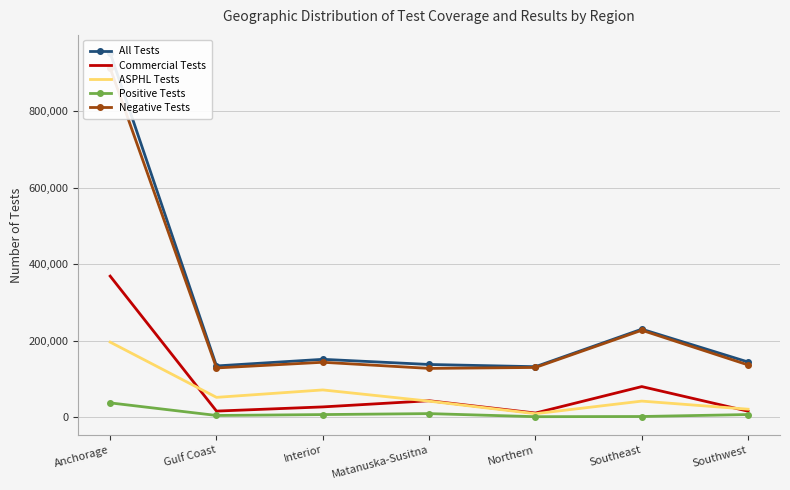

True or false: Commercial Tests and All Tests intersect in this chart.

False